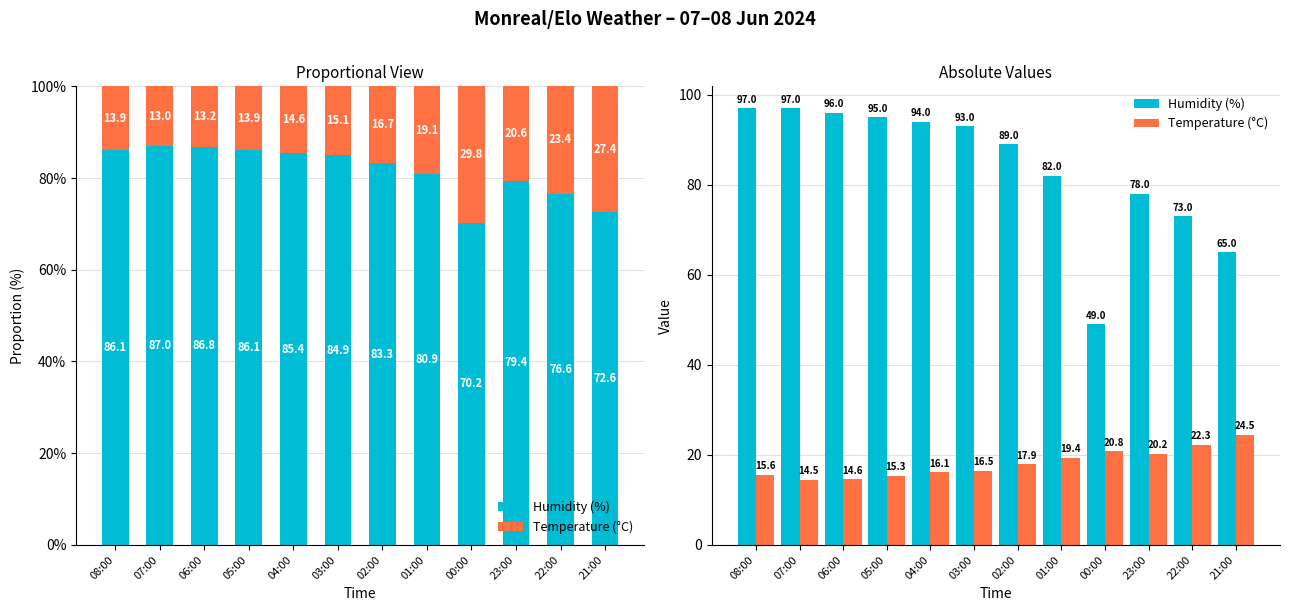

Rank the categories by Humidity (%) value from highest to lowest.

08:00, 07:00, 06:00, 05:00, 04:00, 03:00, 02:00, 01:00, 23:00, 22:00, 21:00, 00:00